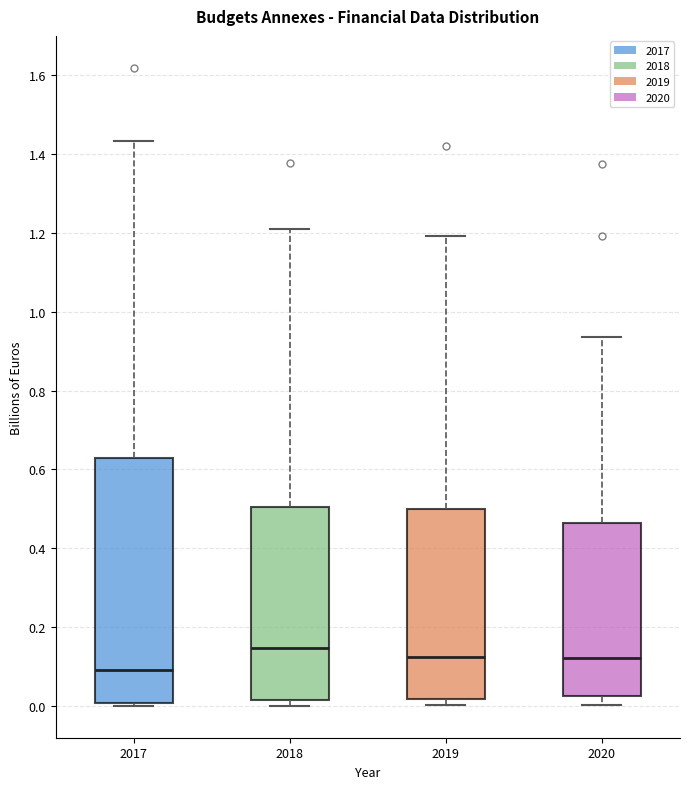

Reading left to right, transcribe this box plot: for each box, give where its median line is, the range the box spans, and where its two whiskers end, as read against the y-axis. The values are not printed on the chart, so give them approximately, as read against the axis.

2017: median 0.10, box 0.00 to 0.64, whiskers 0.00 (just below the box's lower edge) to 1.44
2018: median 0.14, box 0.02 to 0.50, whiskers 0.00 to 1.20
2019: median 0.12, box 0.02 to 0.50, whiskers 0.00 to 1.20
2020: median 0.12, box 0.02 to 0.46, whiskers 0.00 to 0.94